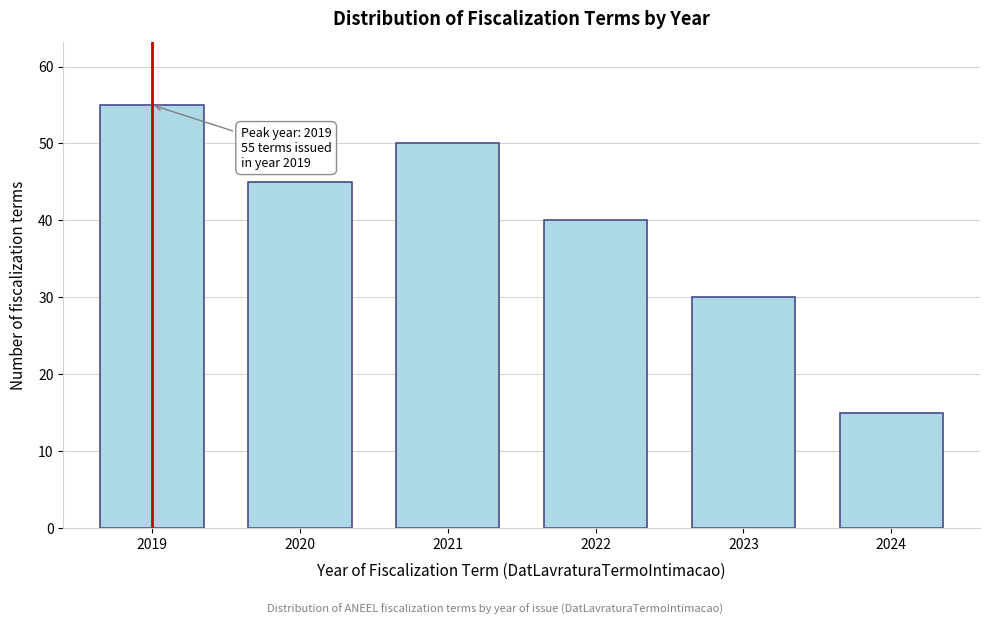

Reading left to right, extract all data points from this chart.

55	45	50	40	30	15